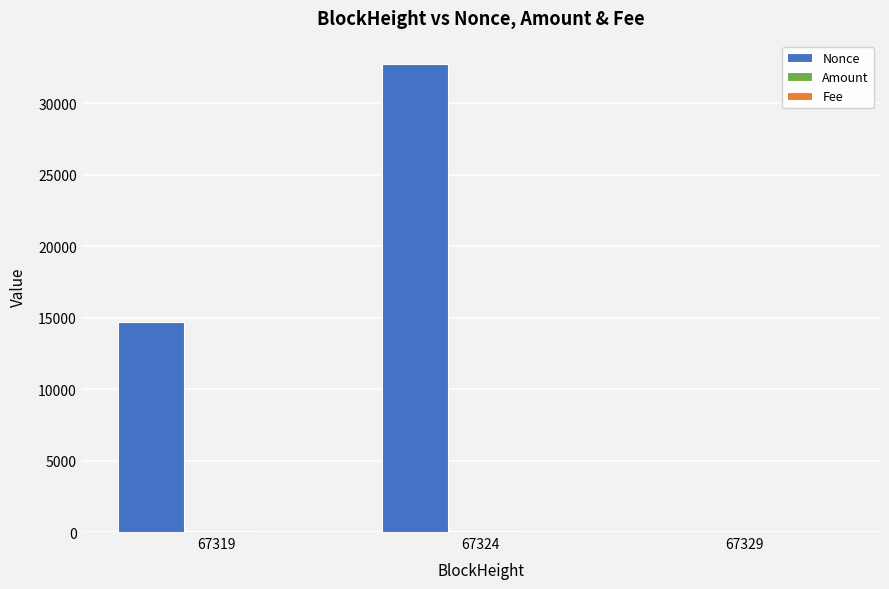

What is the sum of the Nonce values at 67319 and 67329?

14687.0